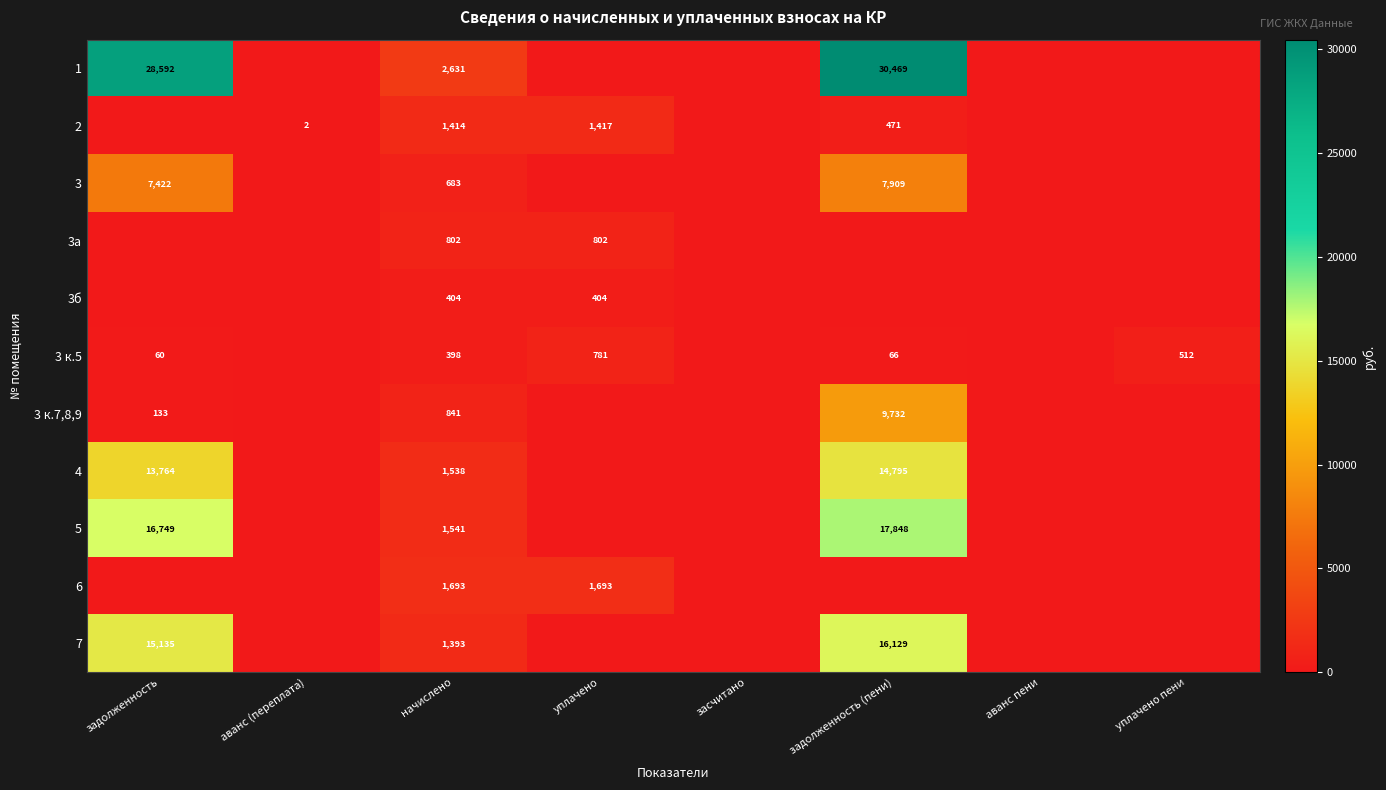

Which category has the highest value across all series?

задолженность (пени)